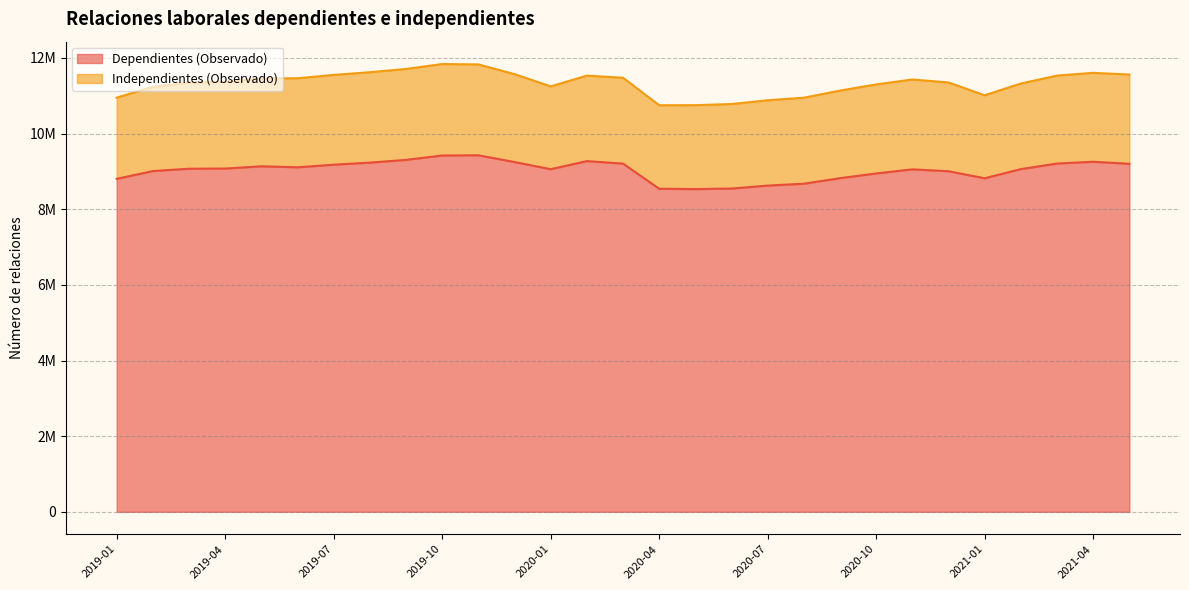

Reading left to right, extract all data points from this chart.

2019-01=8801553	2019-02=9007416	2019-03=9070089	2019-04=9073488	2019-05=9134022	2019-06=9106939	2019-07=9175911	2019-08=9231152	2019-09=9302983	2019-10=9419025	2019-11=9424698	2019-12=9246314	2020-01=9057208	2020-02=9270259	2020-03=9204859	2020-04=8540570	2020-05=8531290	2020-06=8545785	2020-07=8623425	2020-08=8673160	2020-09=8819370	2020-10=8944620	2020-11=9052557	2020-12=9003123	2021-01=8817415	2021-02=9059360	2021-03=9206494	2021-04=9254214	2021-05=9198923